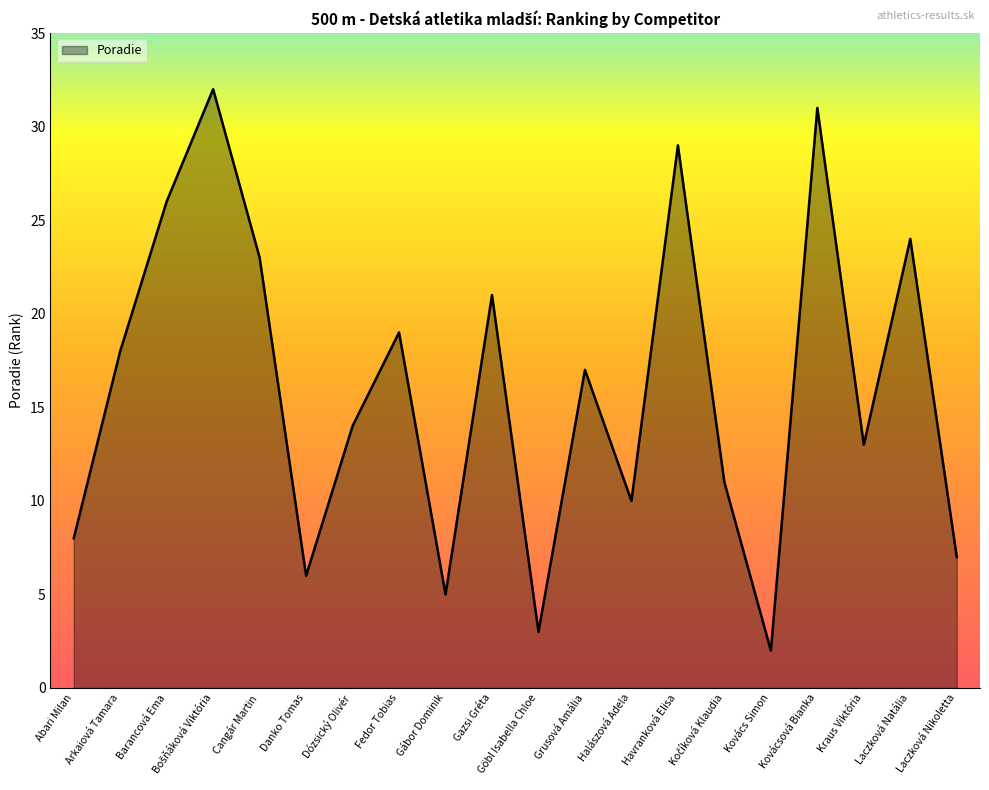

What is the change in value from Gábor Dominik to Kraus Viktória?

+8